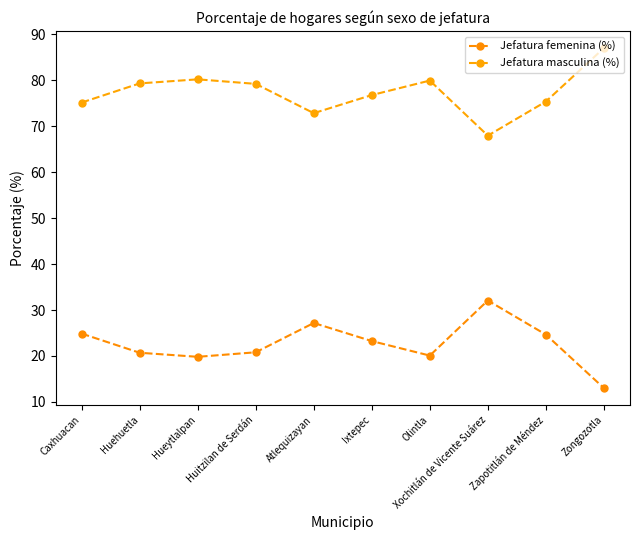

What is the total value across all series at Olintla?

100.0